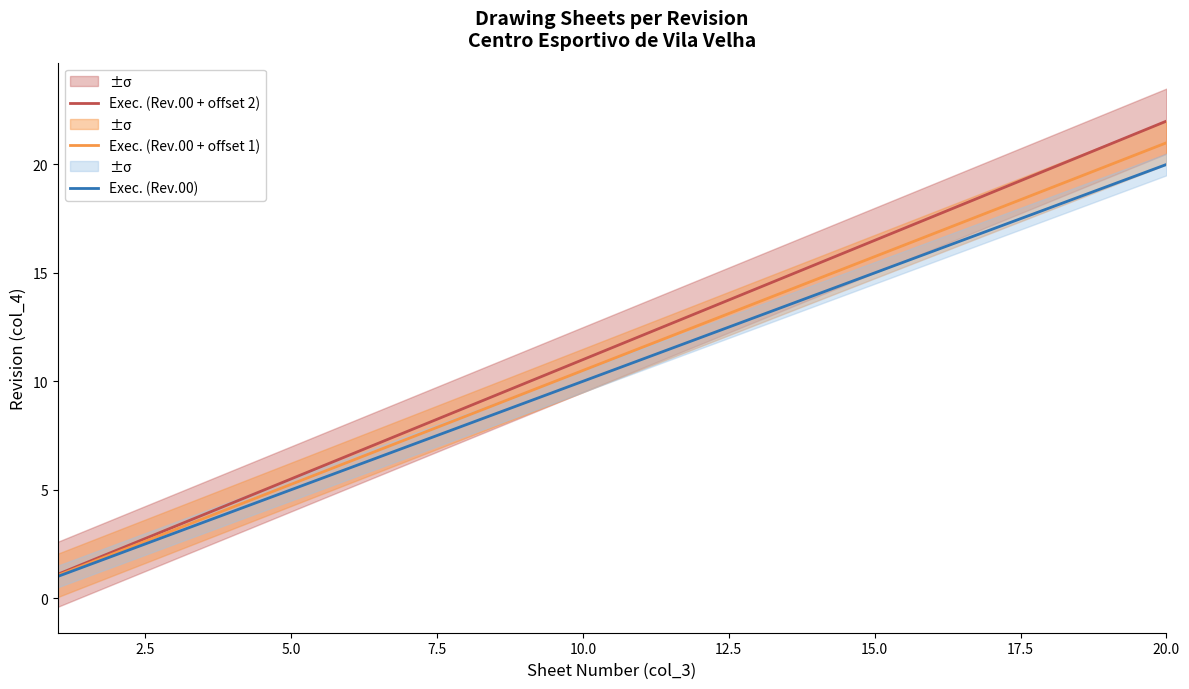

True or false: Exec. (Rev.00 + offset 2) has a value of 22.0 at 20.0.

True